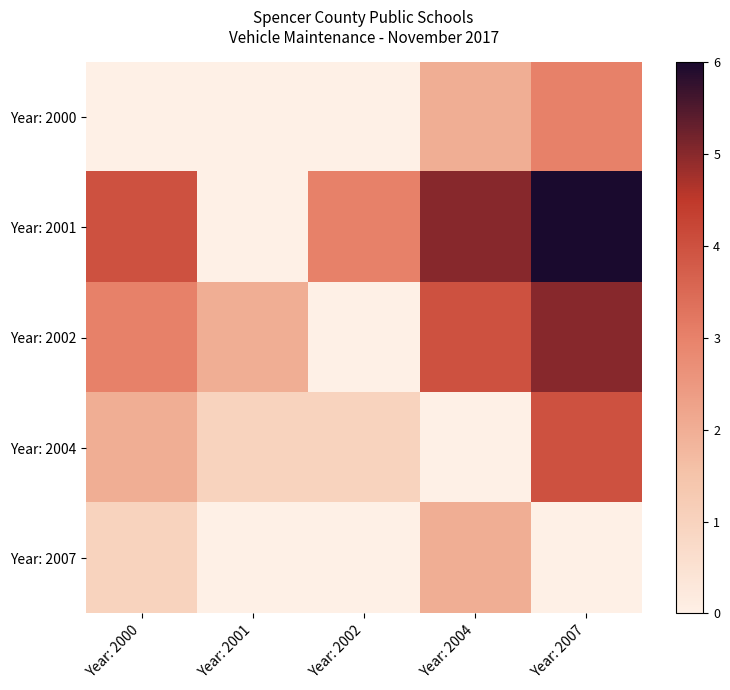

At how many categories does at least one series exceed 4?

2